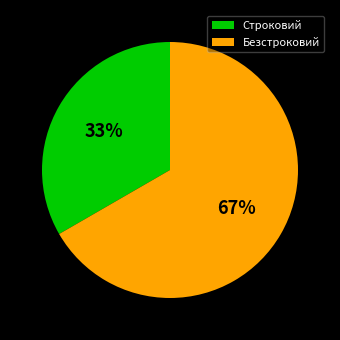

Which category has the biggest portion of the pie?

Безстроковий